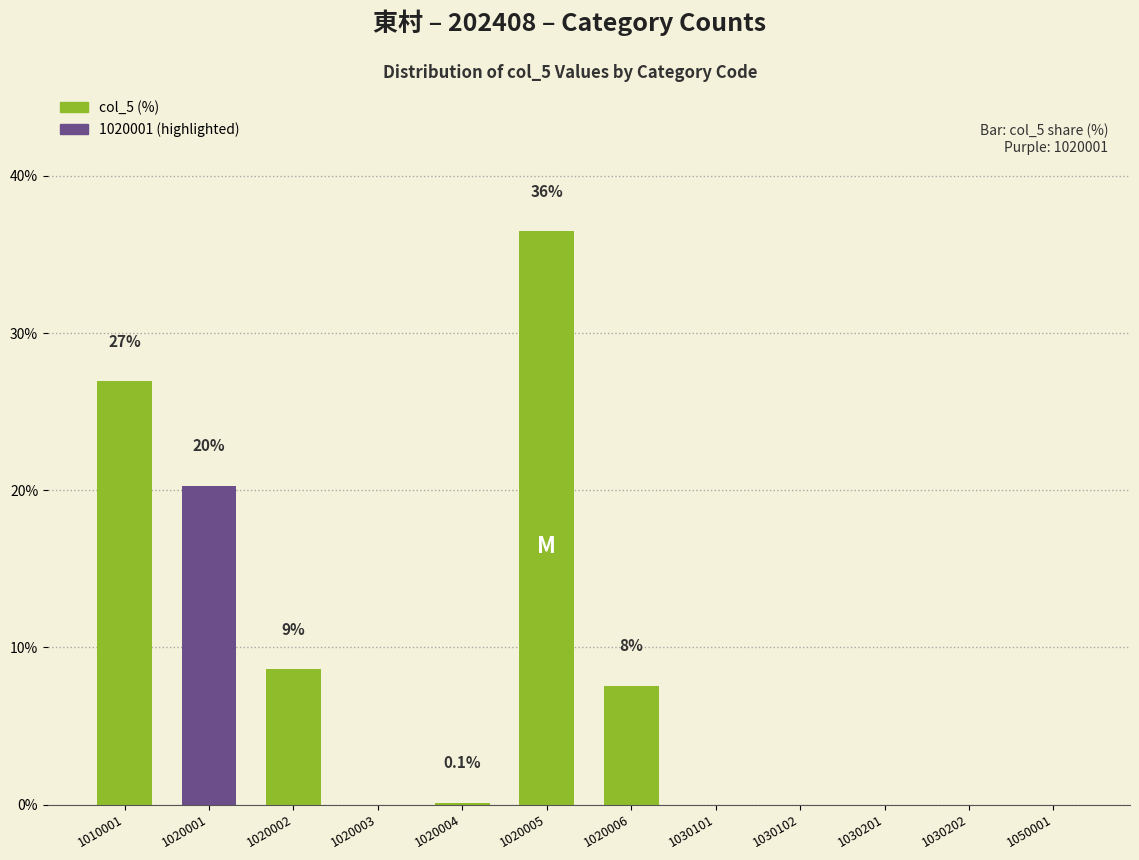

Are the bars horizontal?

No